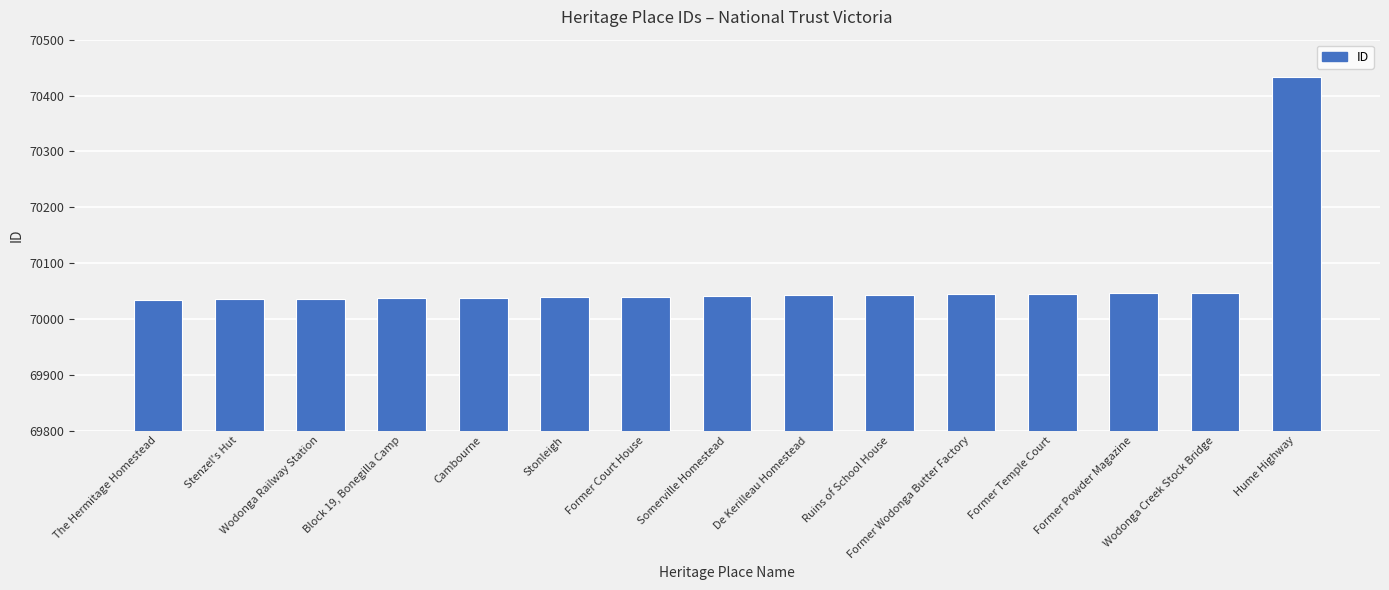

What is the sum of all values?

1051001